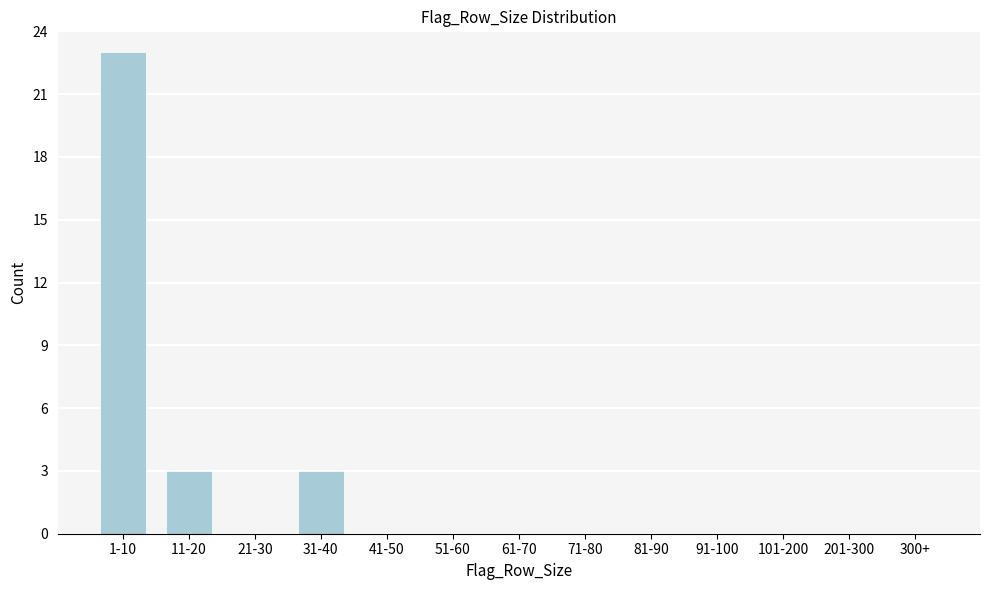

Reading right to left, what are all the values shown in this chart?

300+=0	201-300=0	101-200=0	91-100=0	81-90=0	71-80=0	61-70=0	51-60=0	41-50=0	31-40=3	21-30=0	11-20=3	1-10=23